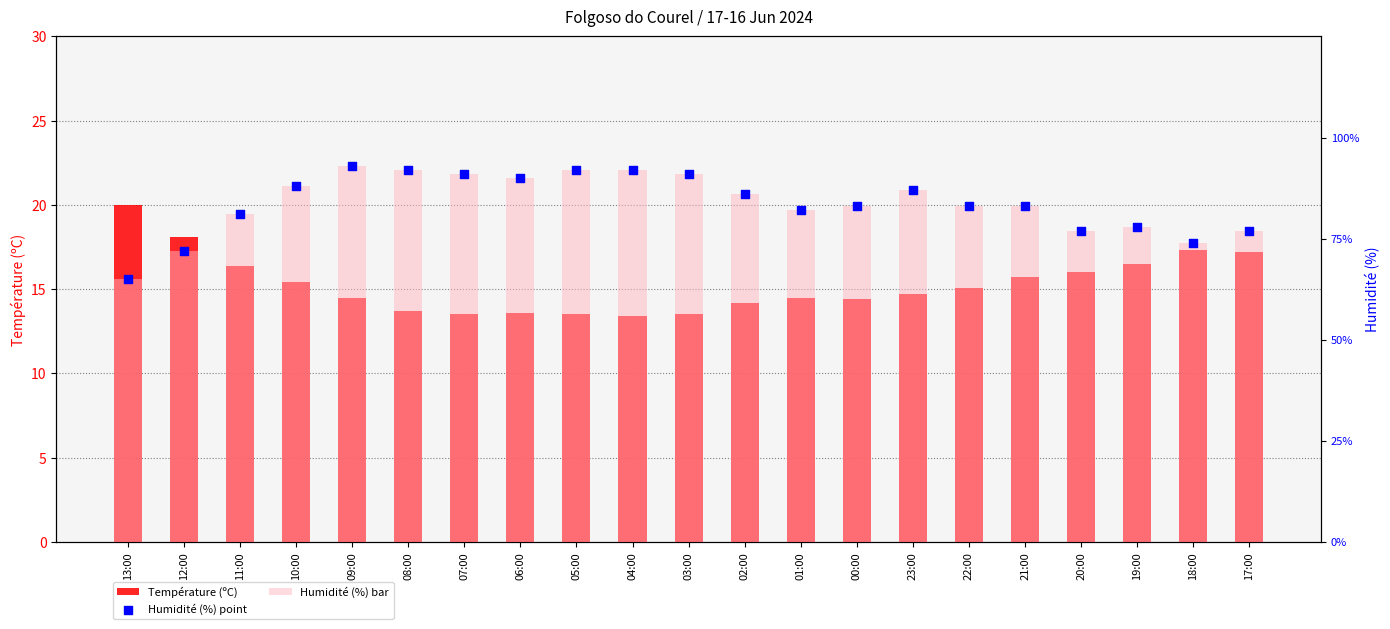

What is the total value across all series at 10:00?

191.4